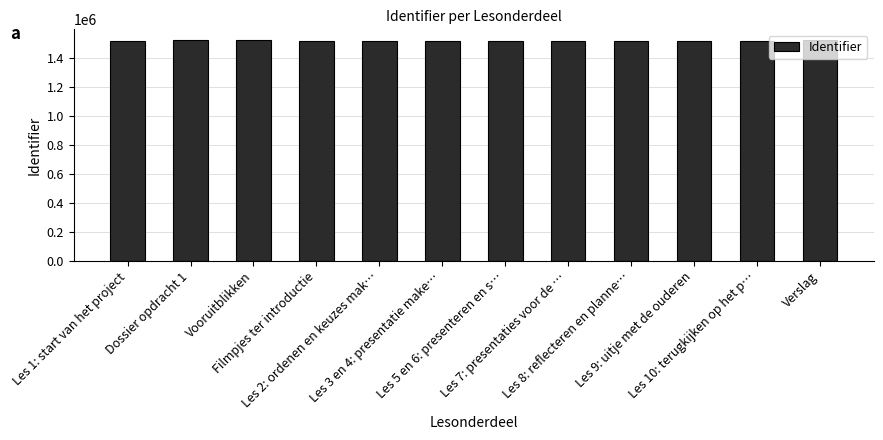

What is the difference between the second highest and minimum values?

2306